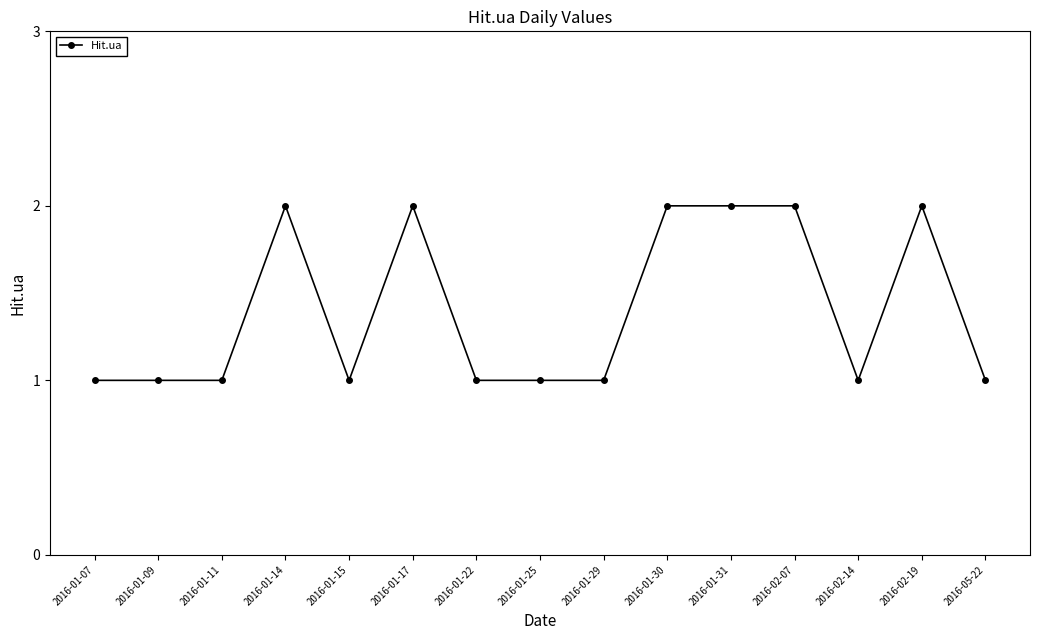

Reading left to right, list all the values displayed in this chart.

1	1	1	2	1	2	1	1	1	2	2	2	1	2	1